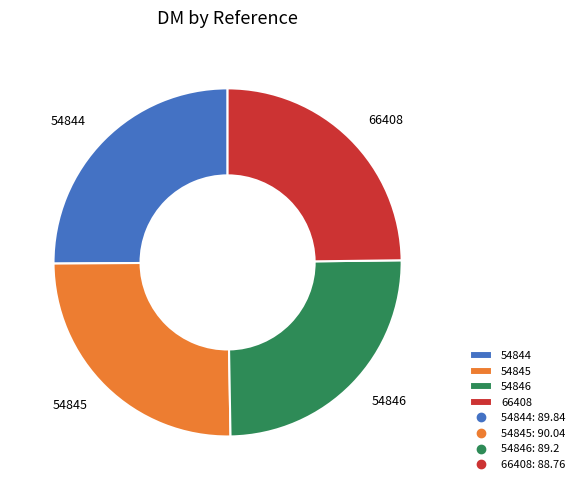

True or false: 54845 accounts for 25% of the total.

True